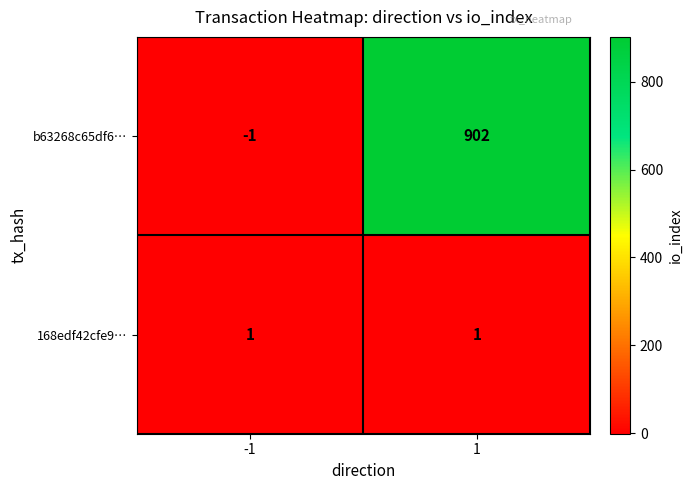

What is the spread (max minus min) of values at -1?

2